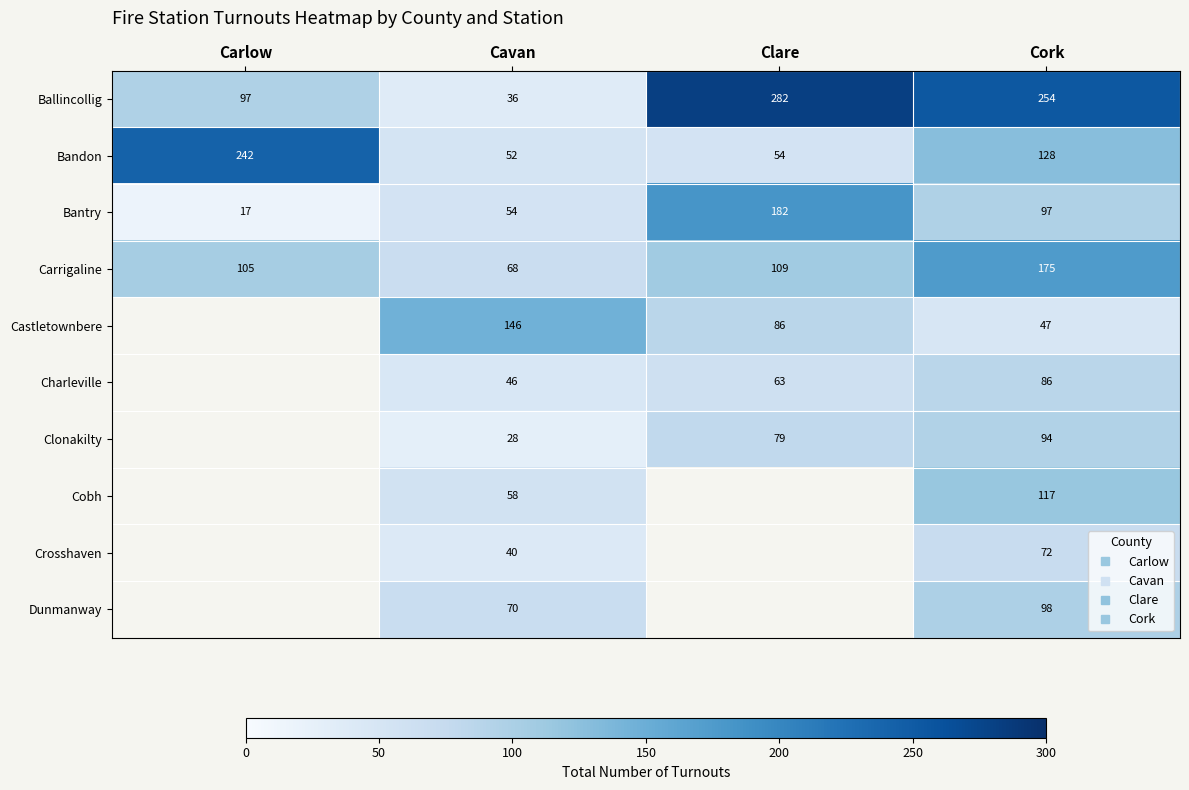

How many data points in Bandon are less than 128?

2